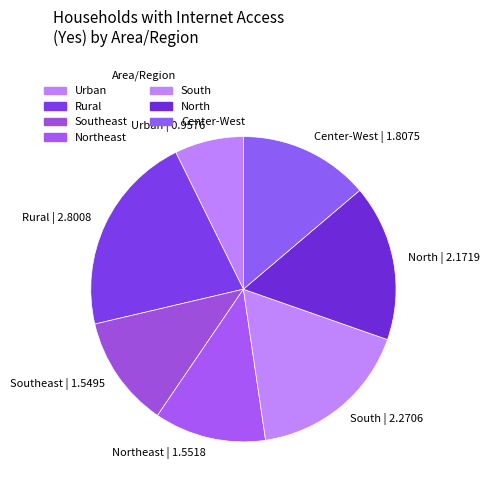

Is it true that Urban is 7% of the pie?

True